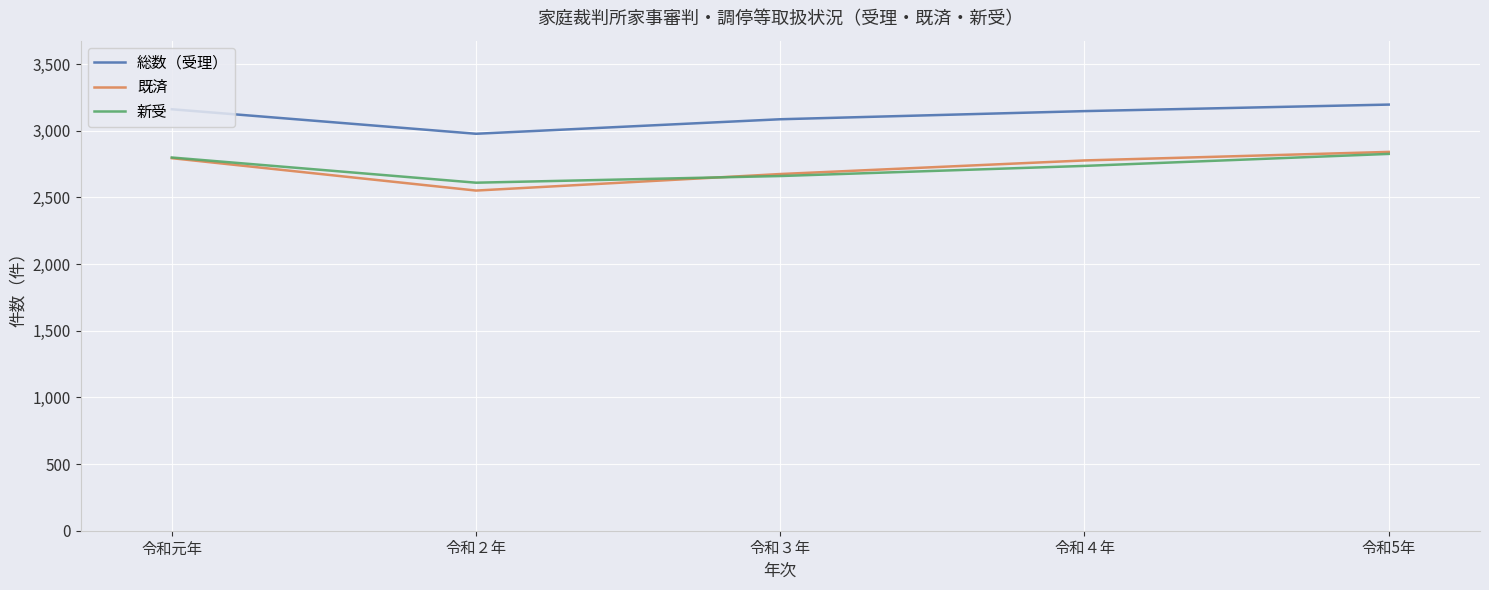

Which series has the largest range (max minus min)?

既済